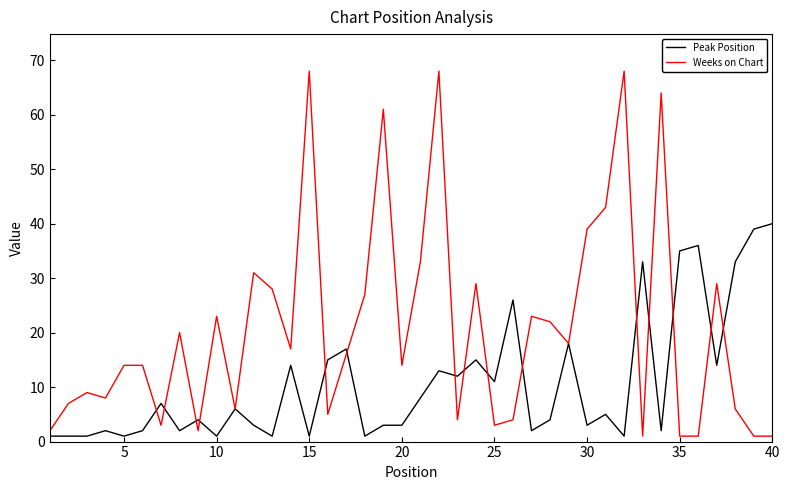

List the series in order of their peak value, lowest first.

Peak Position, Weeks on Chart